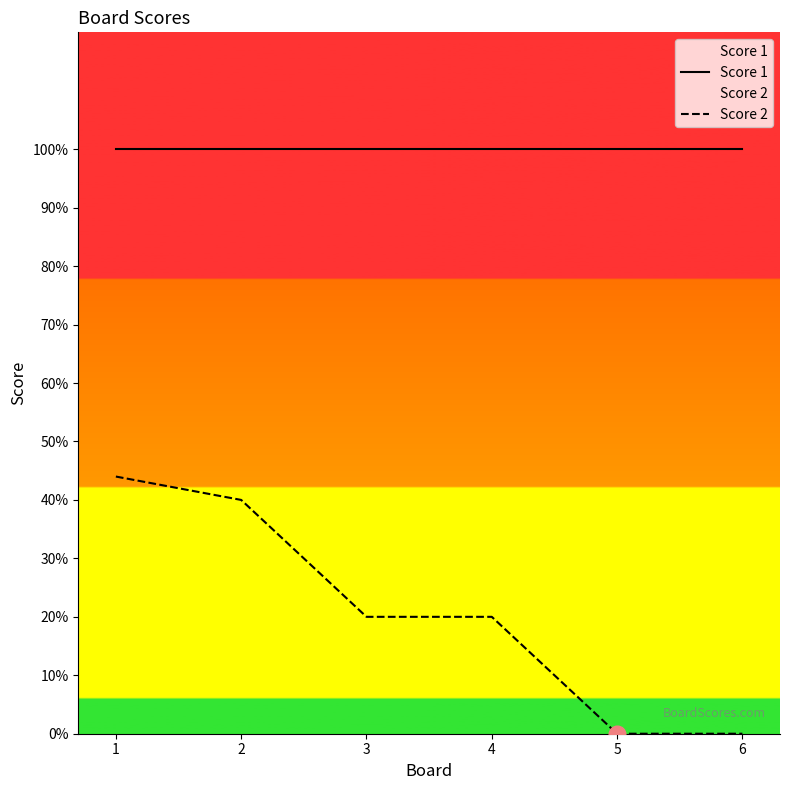

Which series has the largest total across all categories?

Score 1